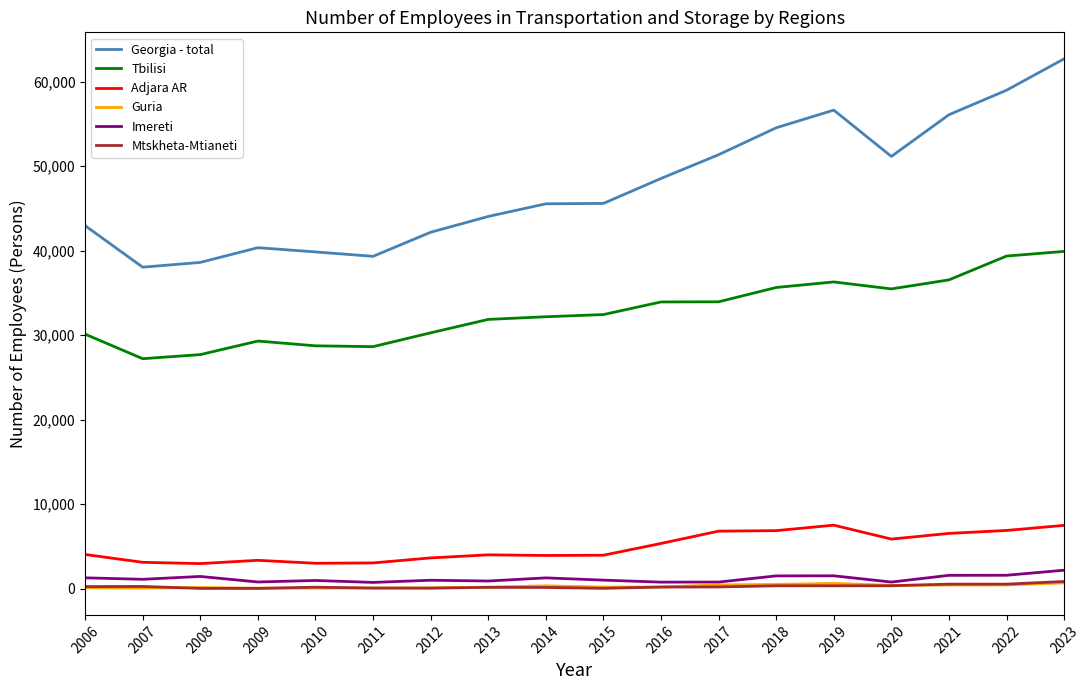

Where is Adjara AR nearest to the value 5250?

2016